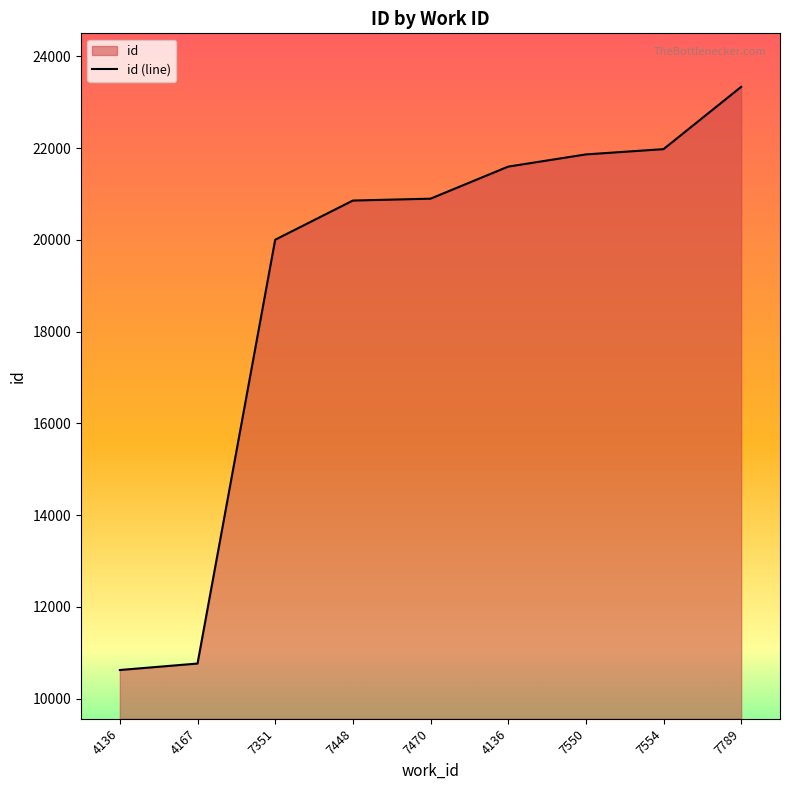

List the labels in order of value, smallest first.

4136, 4167, 7351, 7448, 7470, 4136, 7550, 7554, 7789